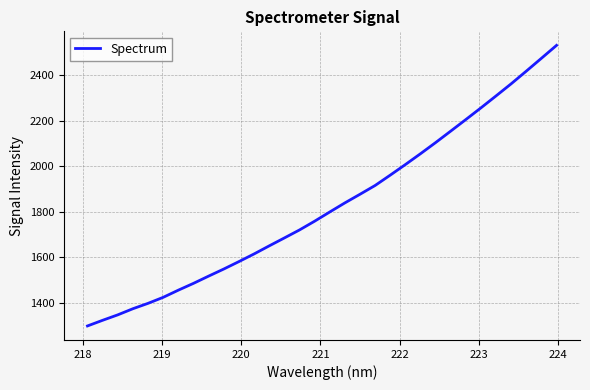

What is the greatest value displayed?

2531.9